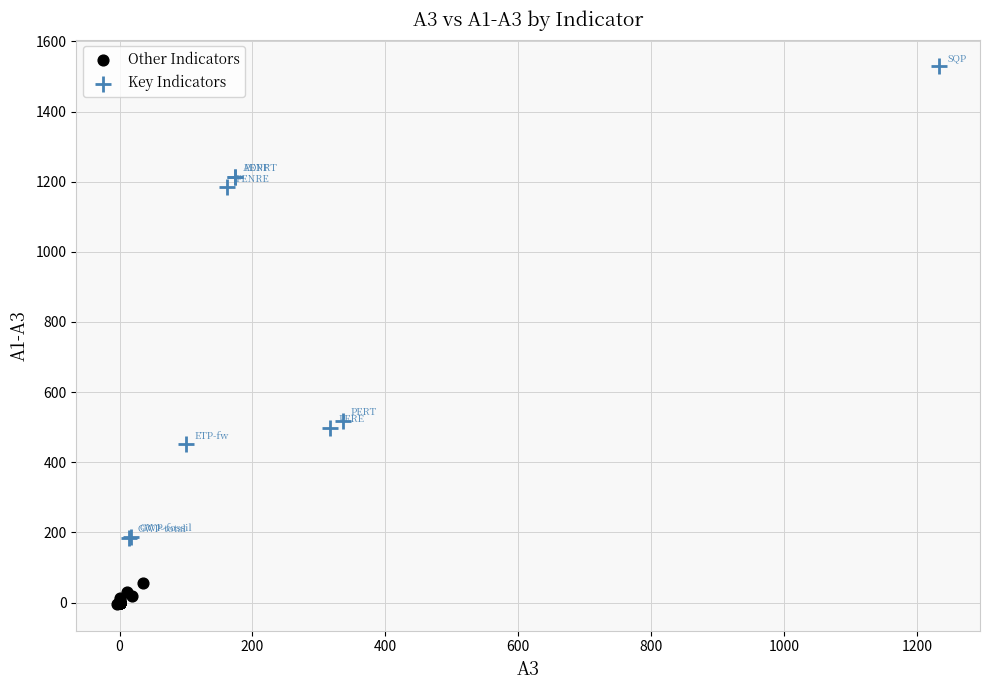

Which series contains the highest Y value?

Key Indicators